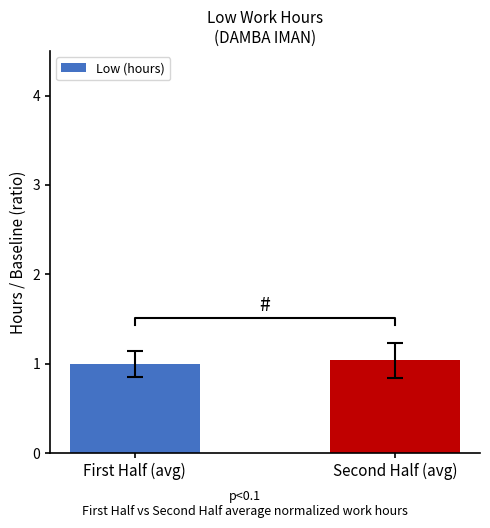

Reading left to right, list all the values displayed in this chart.

First Half (avg)=1.0	Second Half (avg)=1.0